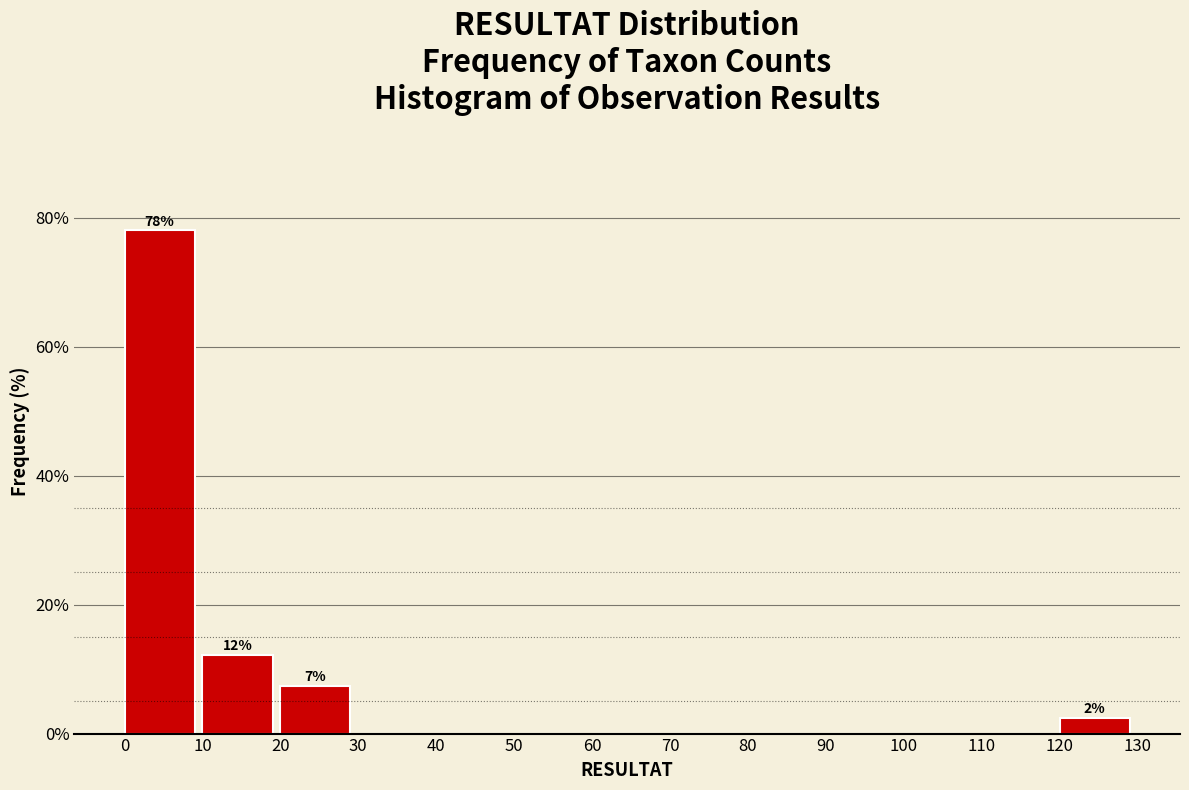

Over which range of the x-axis is the bar tallest?

0 to 10